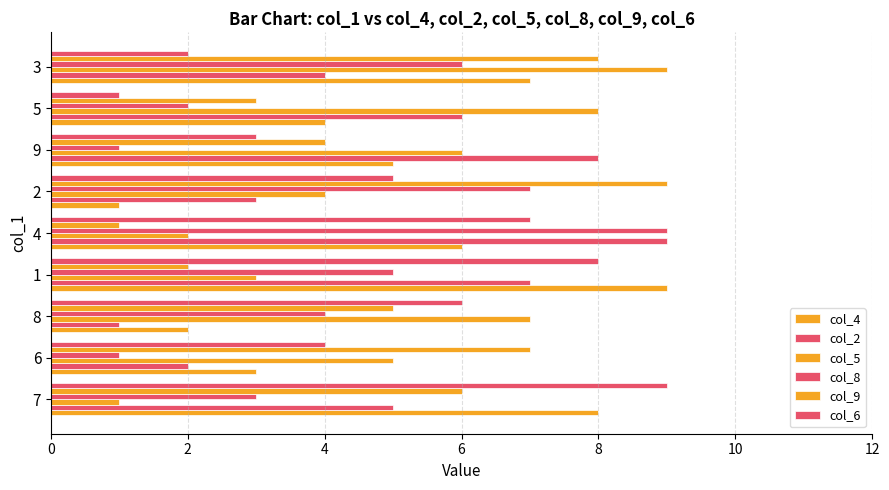

How many data points in col_2 are less than 5?

4